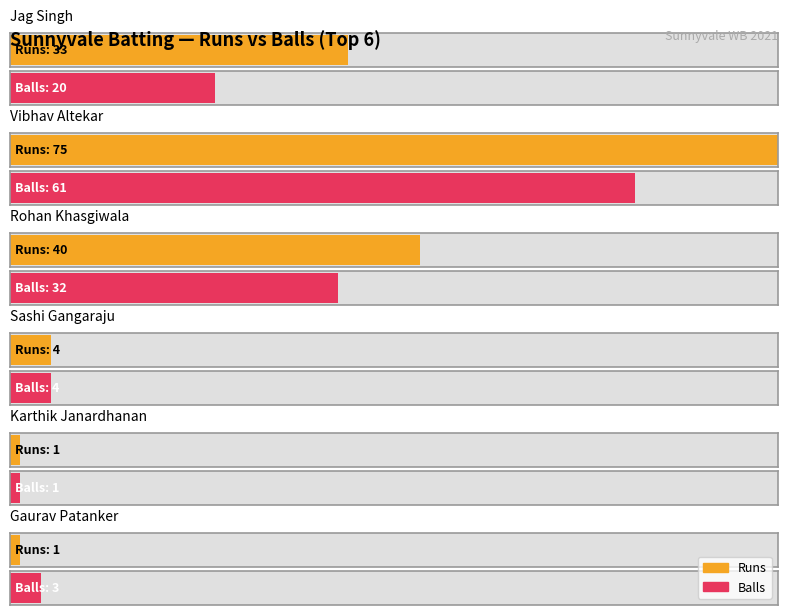

The value of Balls at Vibhav Altekar is 61. True or false?

True